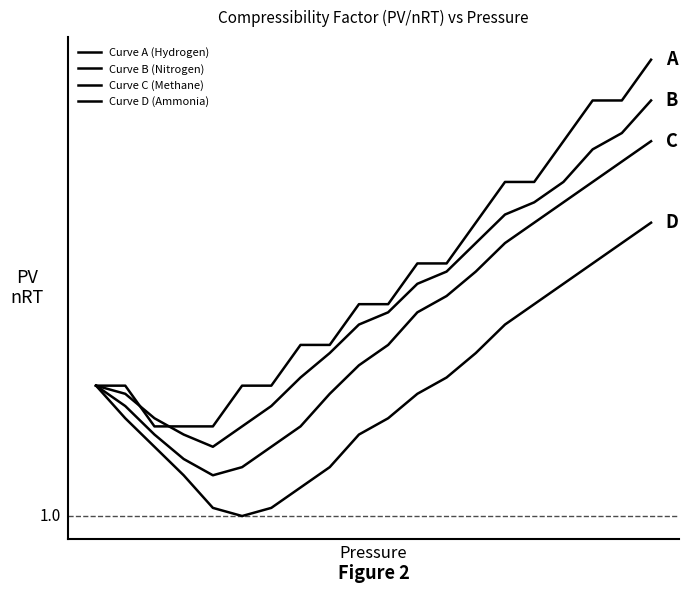

Rank the categories by Curve D (Ammonia) value from highest to lowest.

19, 18, 17, 16, 15, 14, 13, 12, 0, 11, 1, 10, 9, 2, 8, 3, 7, 4, 6, 5